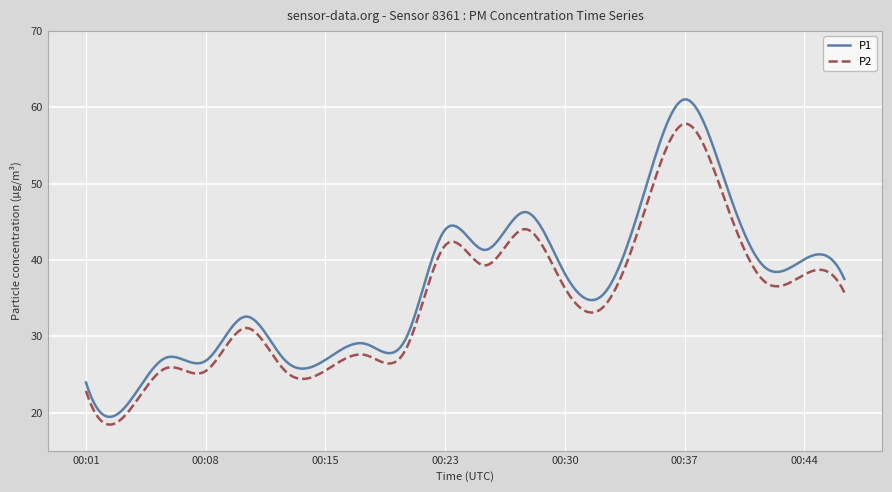

What is the difference between the maximum and minimum values in the P1 series?

41.6